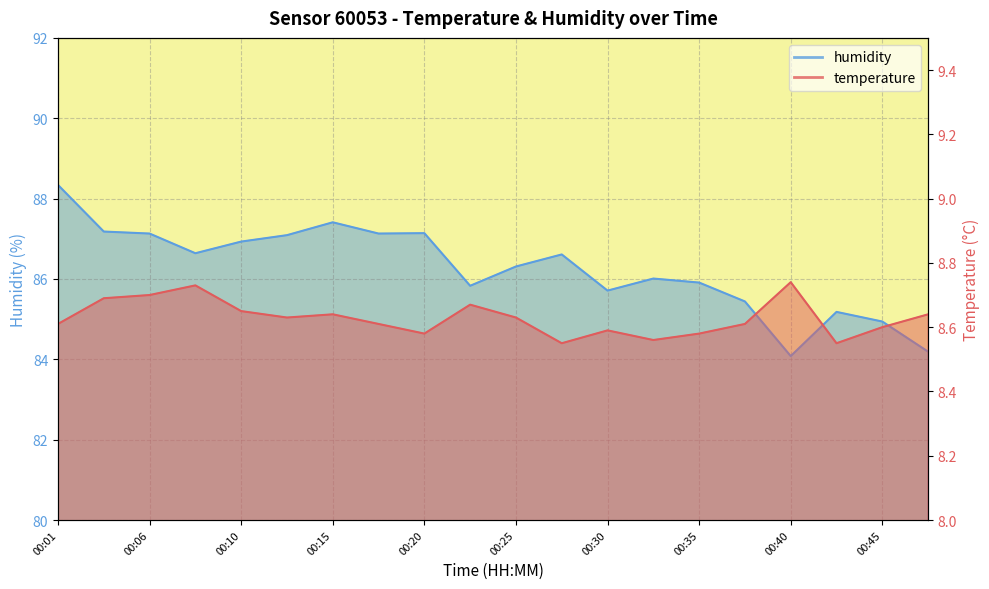

What is the value of the humidity point at the 1st from the left?

88.3